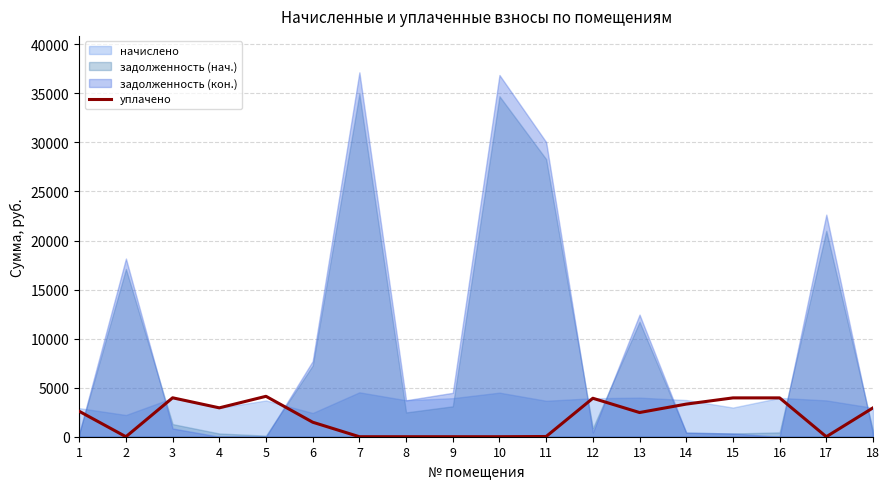

How many interior local peaks (higher than both neighbors) does the data have?

4